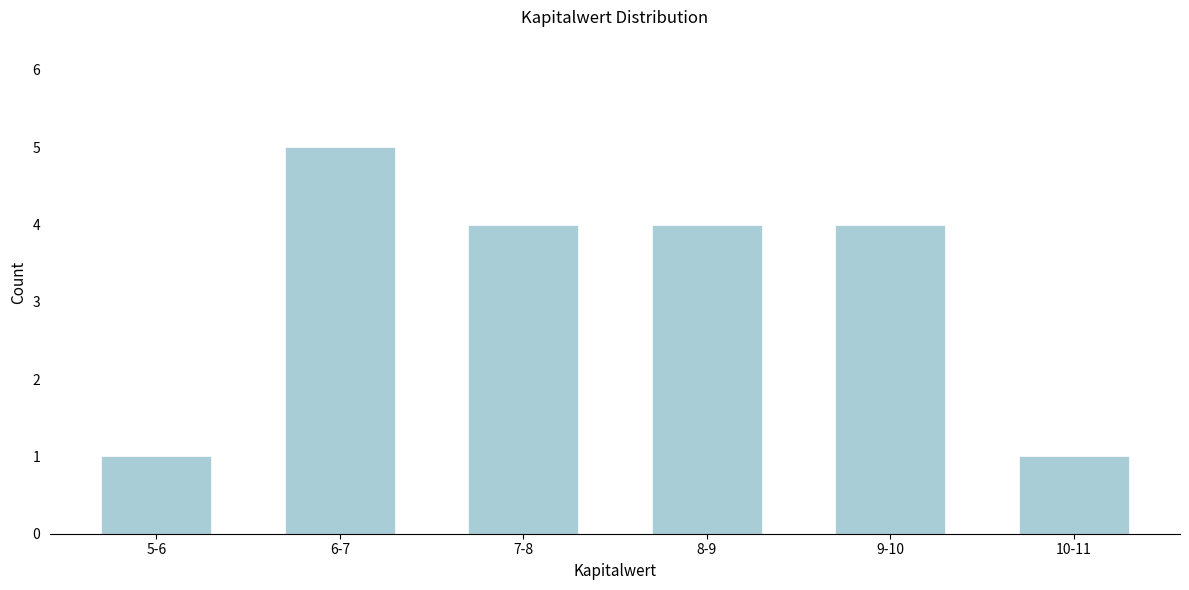

Reading left to right, list all the values displayed in this chart.

1	5	4	4	4	1